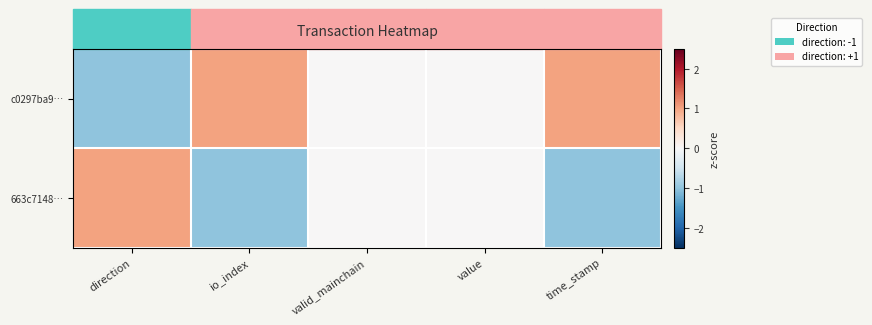

Which series has the largest range (max minus min)?

c0297ba9…